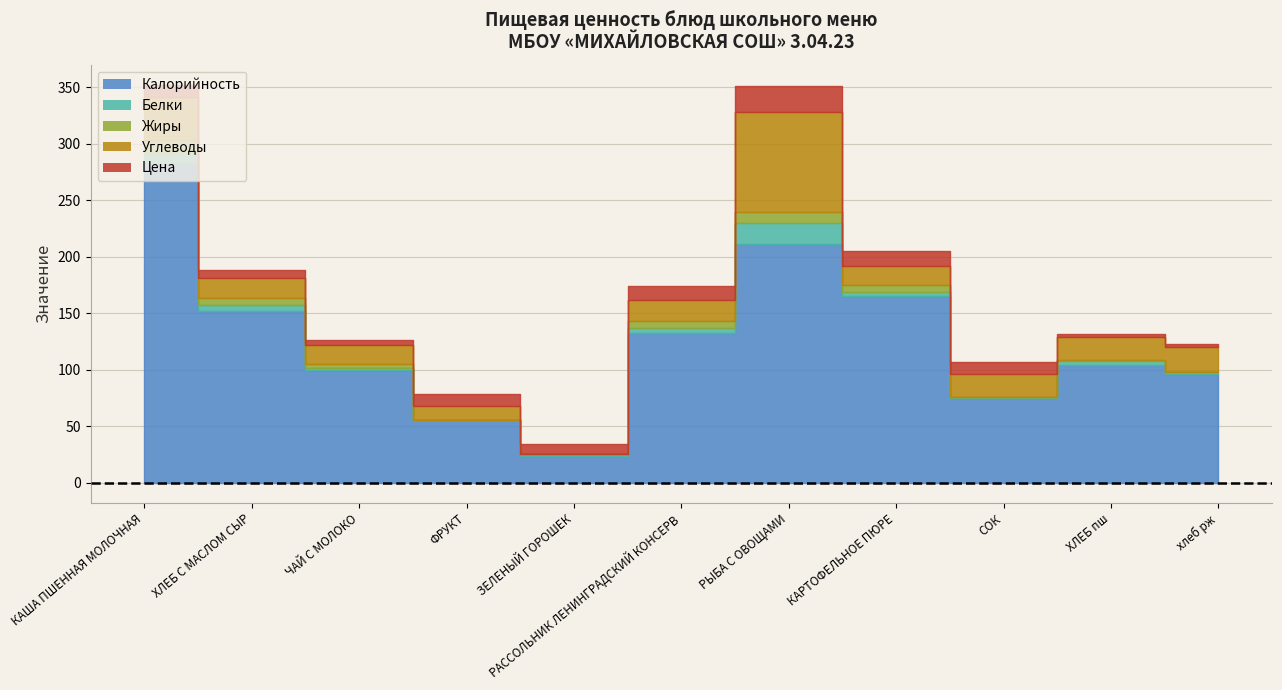

True or false: Калорийность and Белки cross at least once.

False